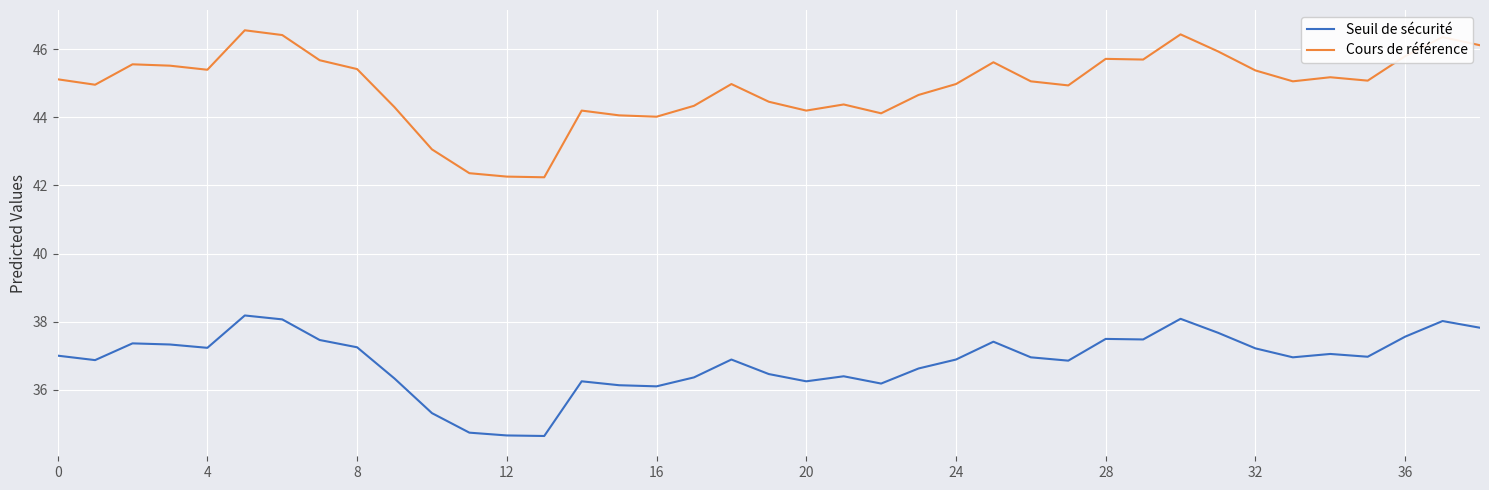

List the series in order of their peak value, highest first.

Cours de référence, Seuil de sécurité